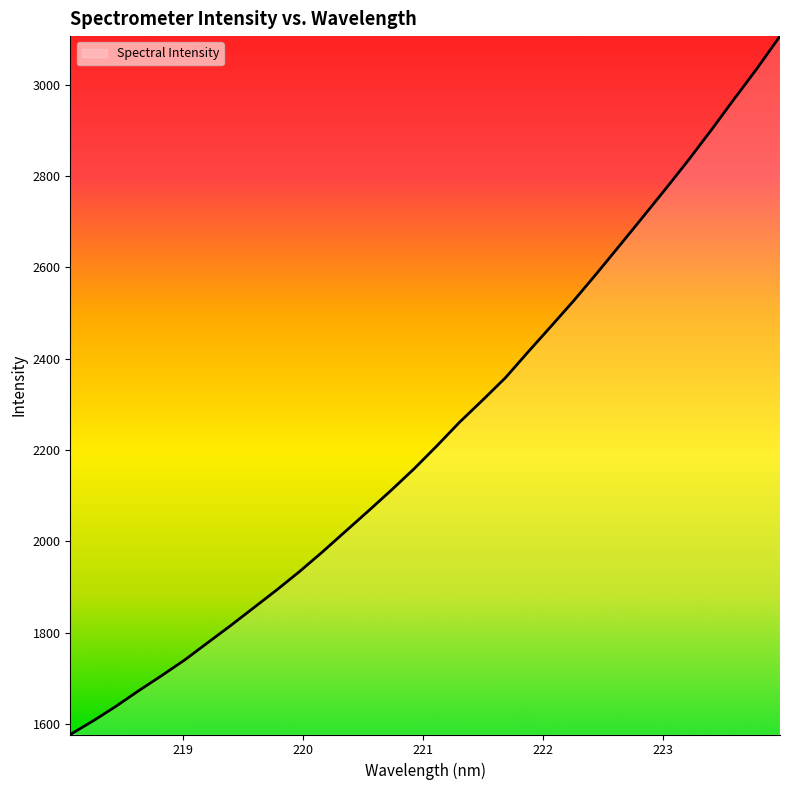

What is the difference between the maximum and minimum values?

1529.9